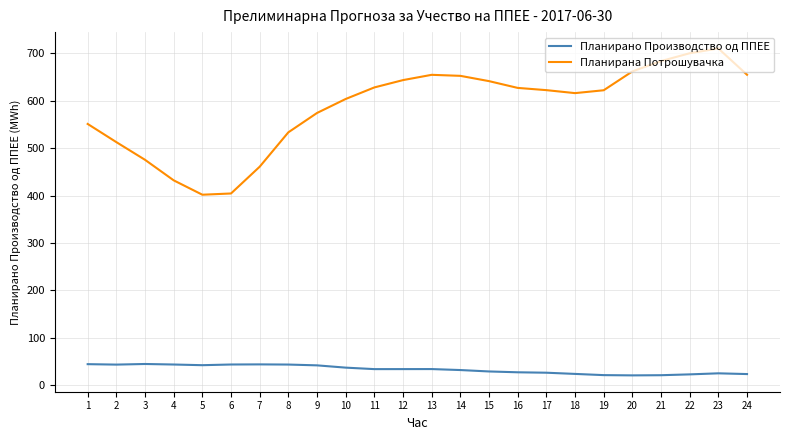

True or false: Планирана Потрошувачка and Планирано Производство од ППЕЕ intersect in this chart.

False